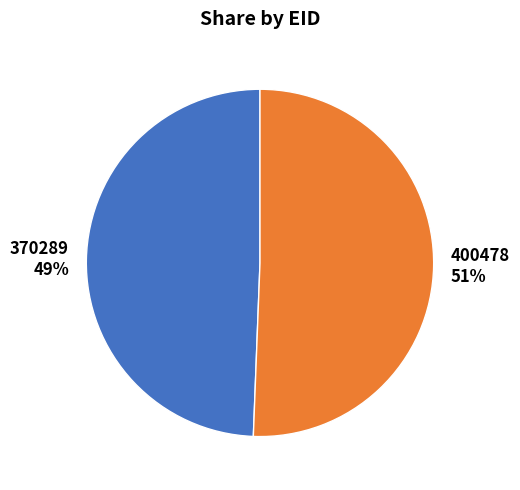

What is the ratio of the value at 400478 to the value at 370289?

1.0